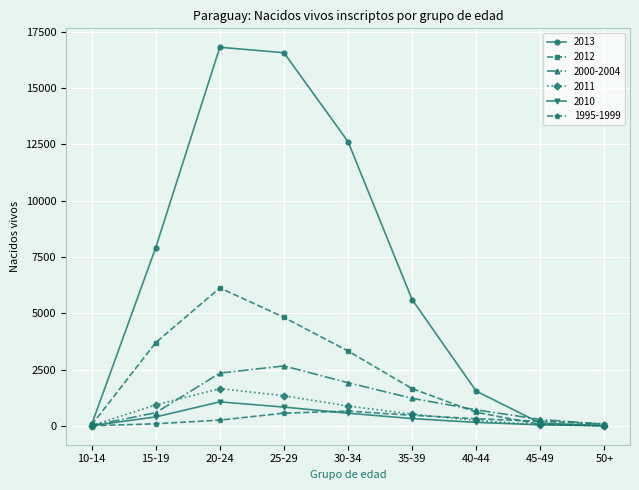

Which series changed the most between 15-19 and 50+?

2013